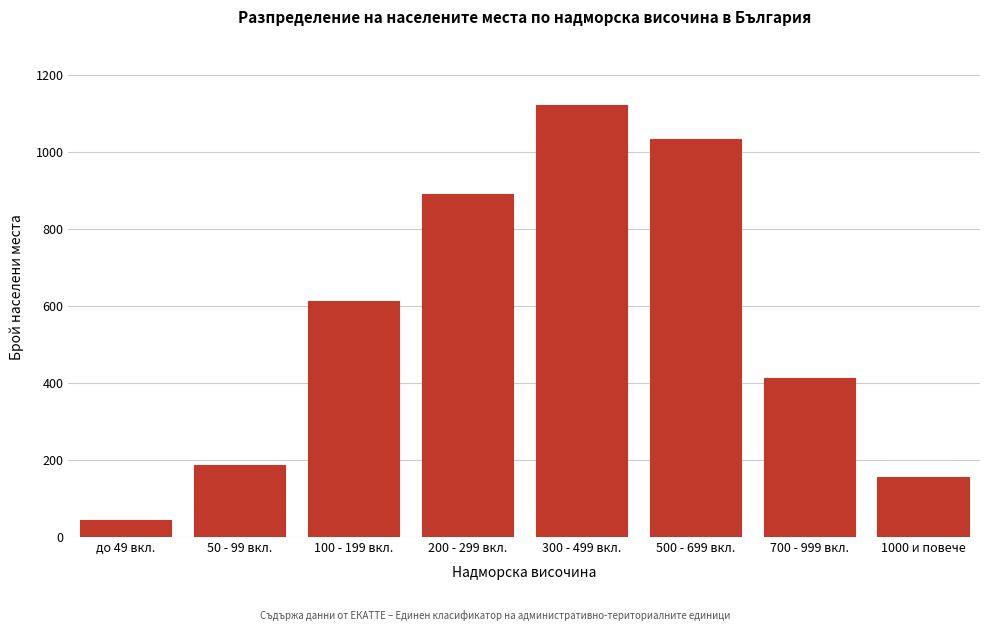

Reading right to left, what are all the values shown in this chart?

1000 и повече=155	700 - 999 вкл.=412	500 - 699 вкл.=1034	300 - 499 вкл.=1124	200 - 299 вкл.=891	100 - 199 вкл.=612	50 - 99 вкл.=187	до 49 вкл.=44